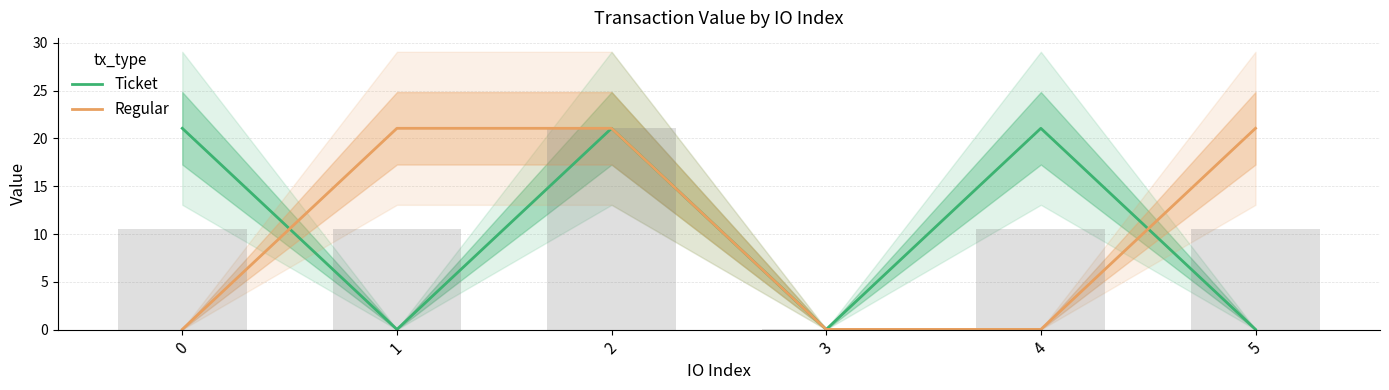

Which has a higher value, 2 or 0?

2